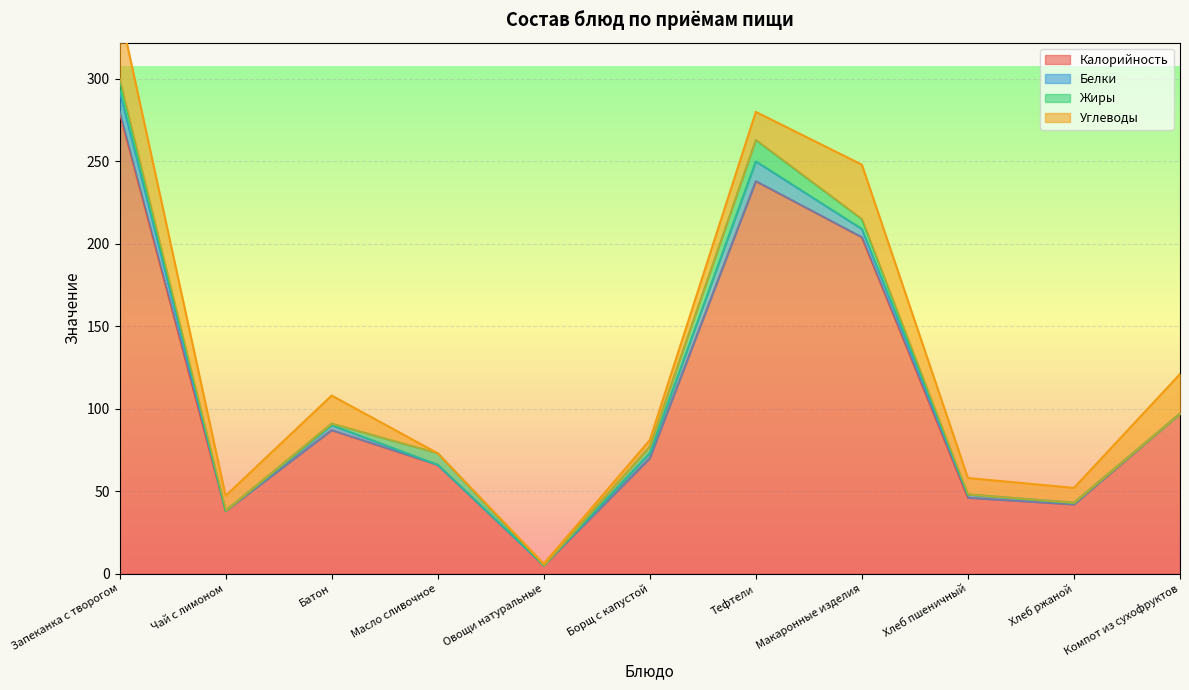

How many lines are shown in the chart?

4